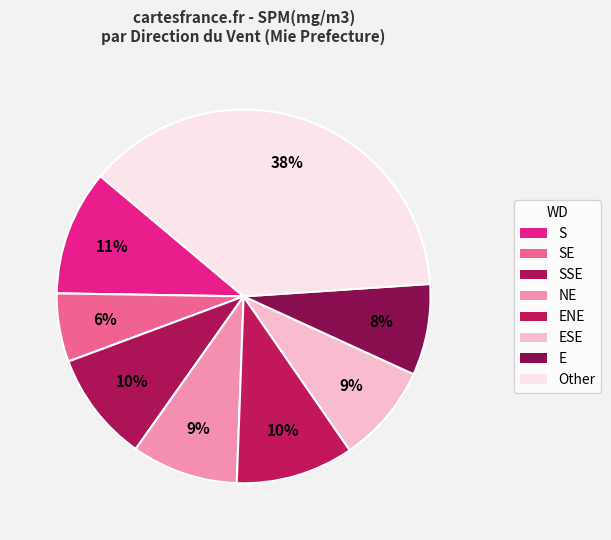

Count the number of slices in the pie.

8